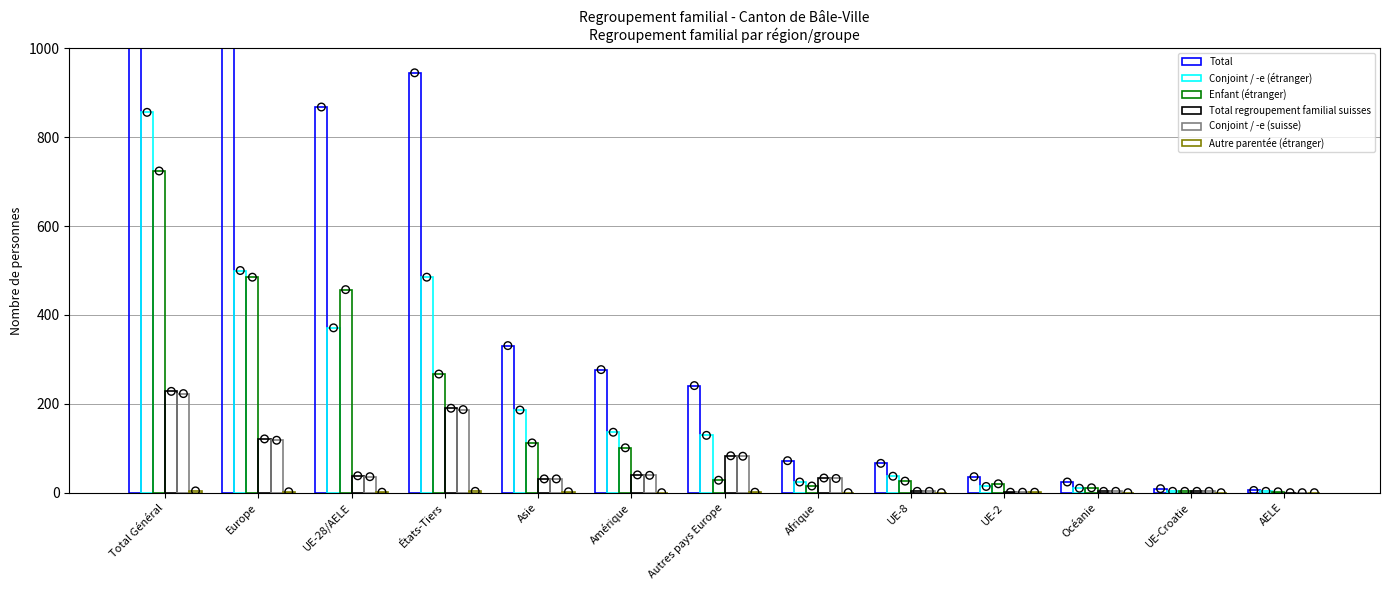

What is the total value across all series at UE-Croatie?

21